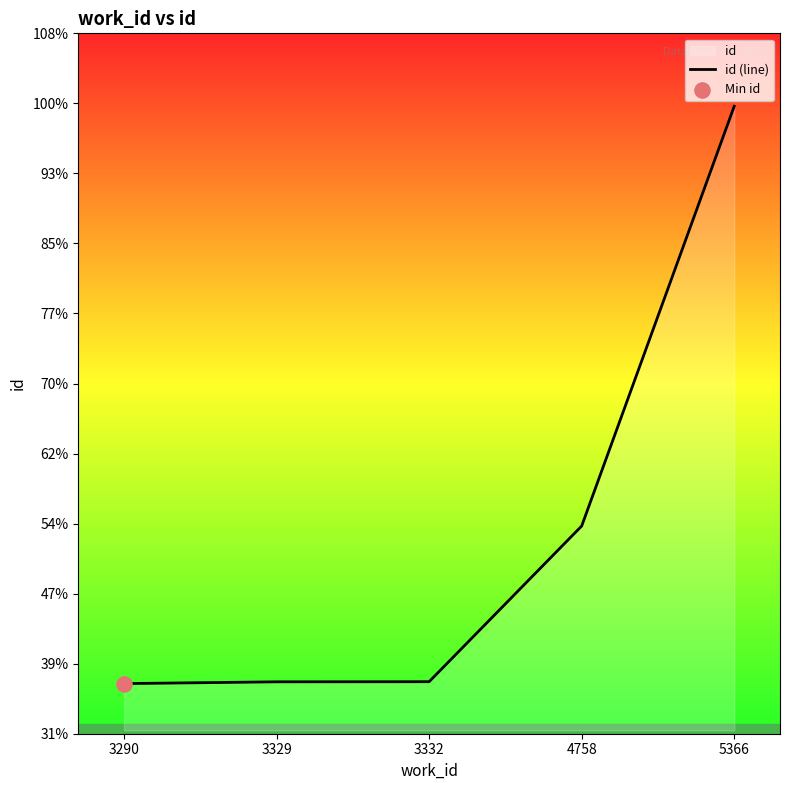

What is the change in value from 3290 to 4758?

+4034.5